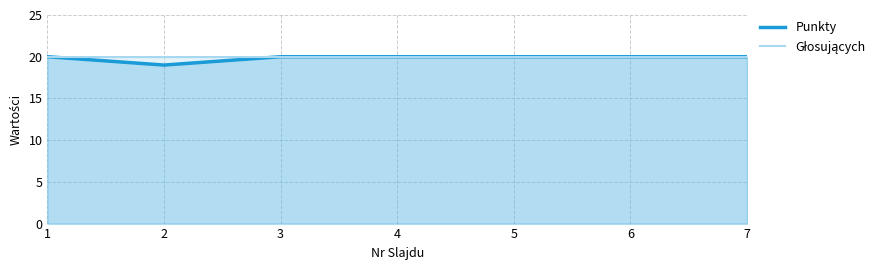

What is the ratio of the value at 5 to the value at 4?

1.0